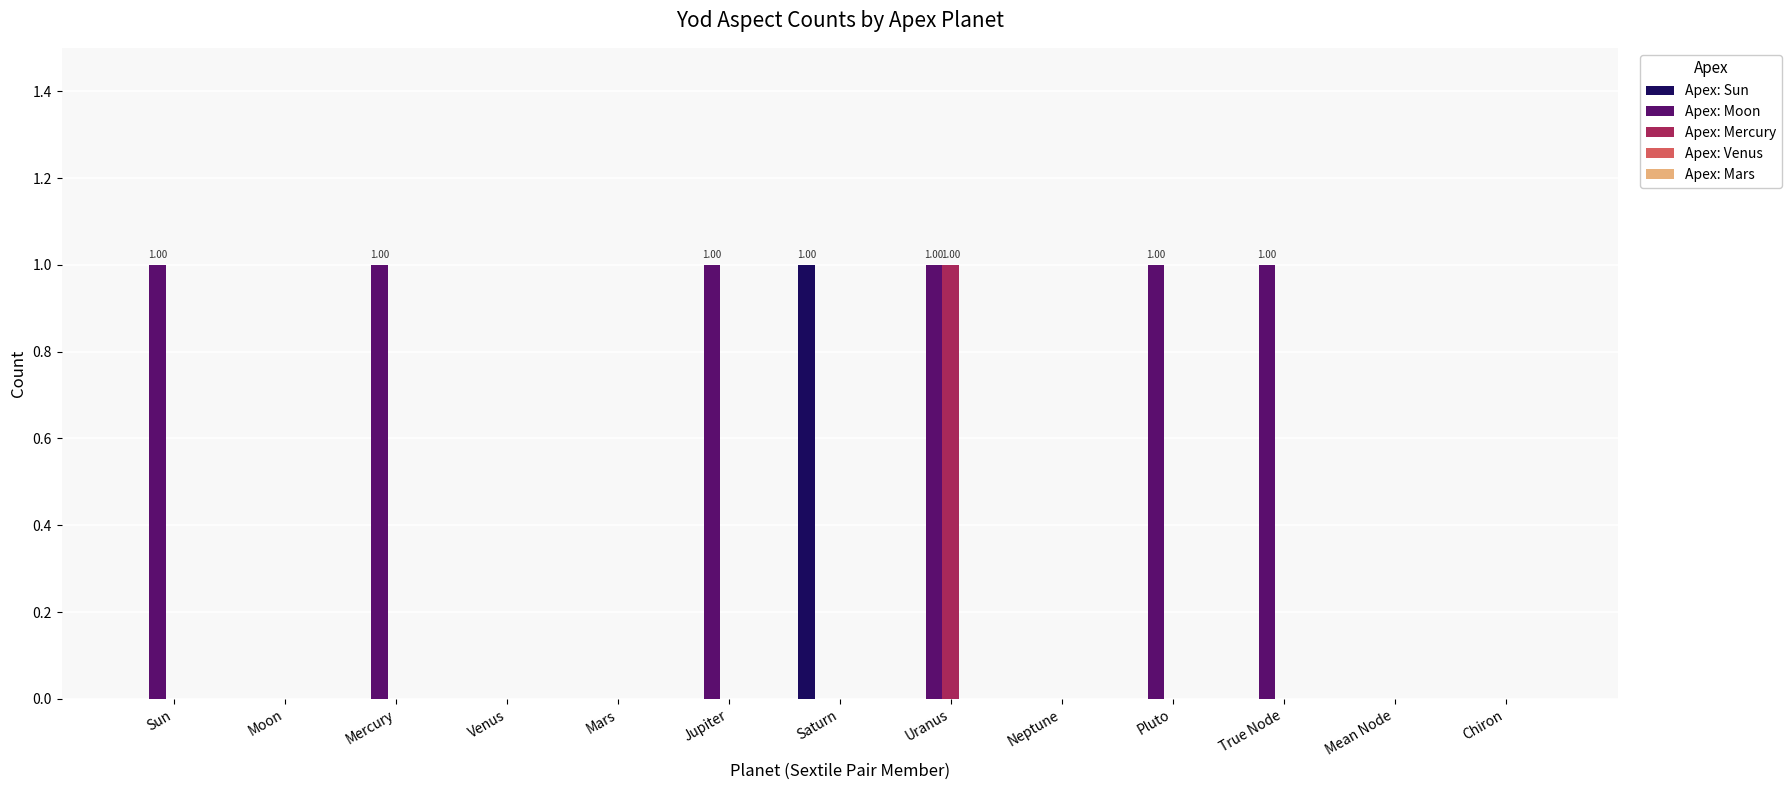

Between Sun and Mars, which series saw the biggest shift?

Apex: Moon